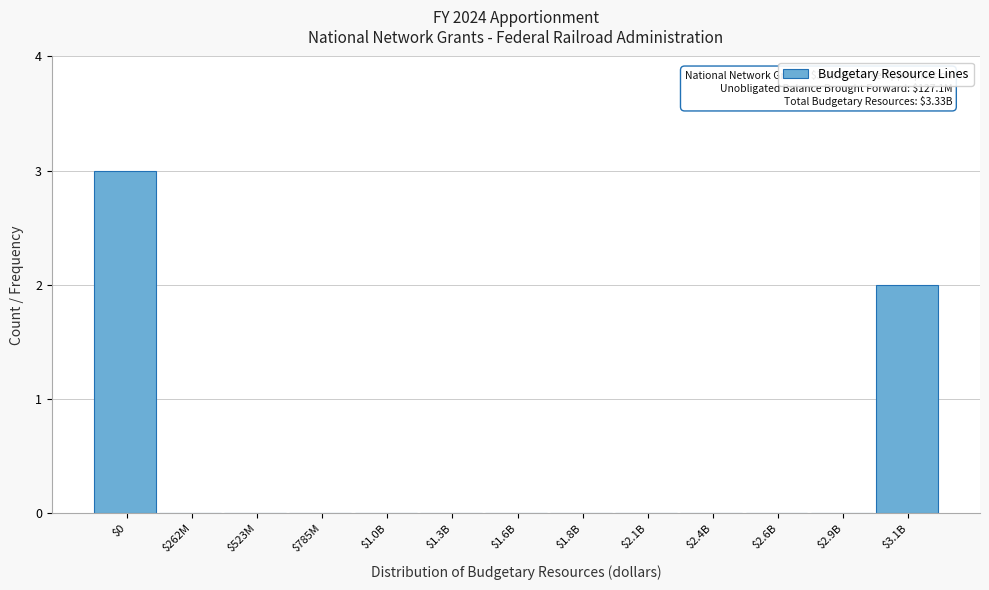

The value at $1.8B is 0. True or false?

True